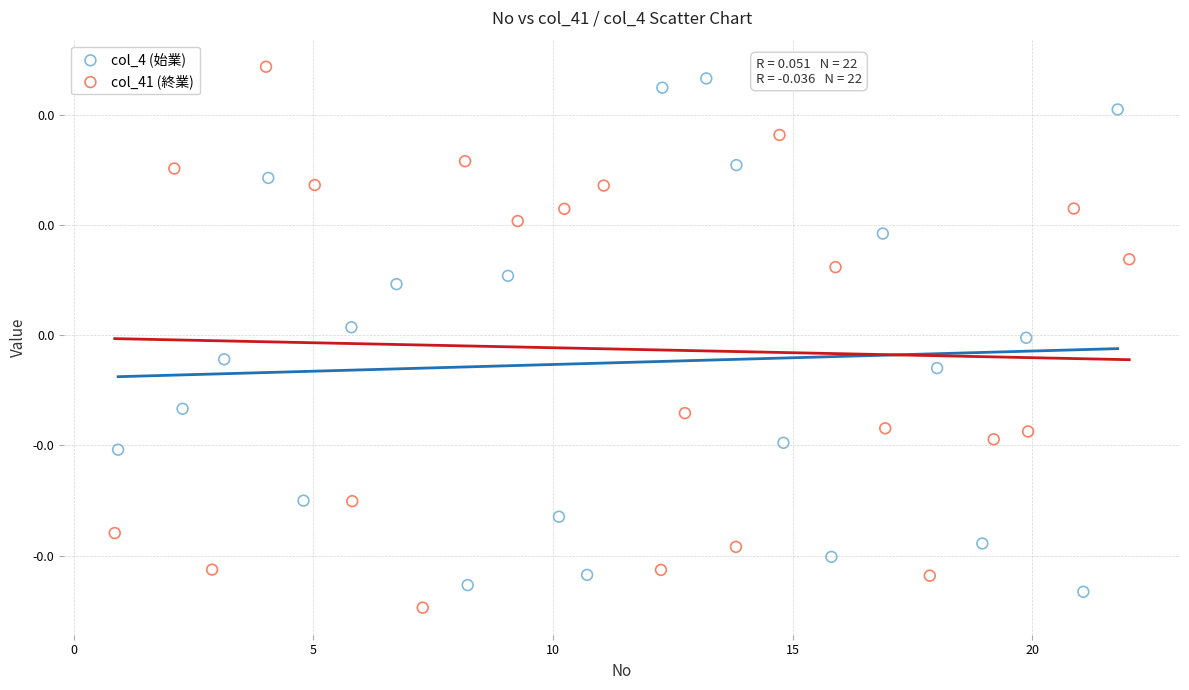

Which series reaches the minimum Y coordinate?

col_41 (終業)